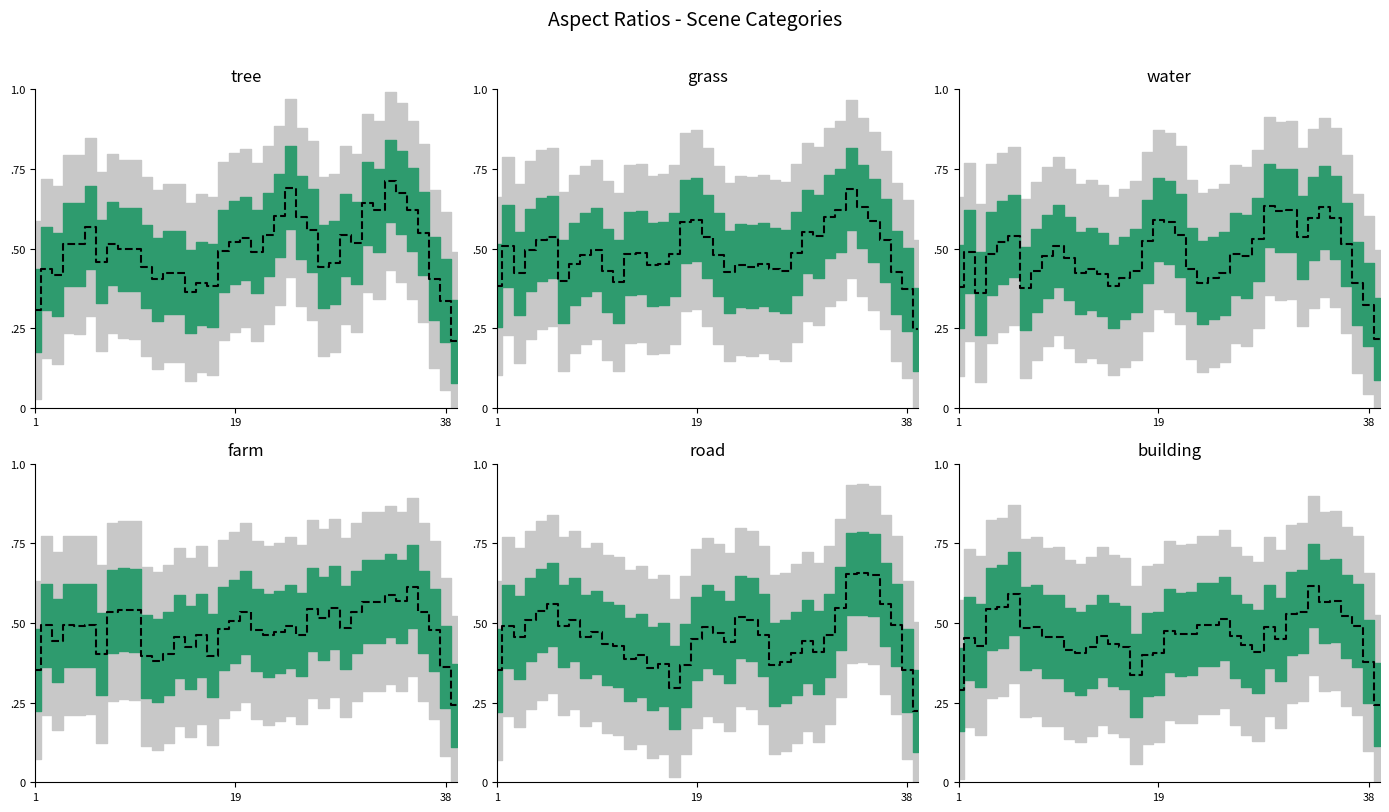

The value of road at 16 is 0.2. True or false?

False